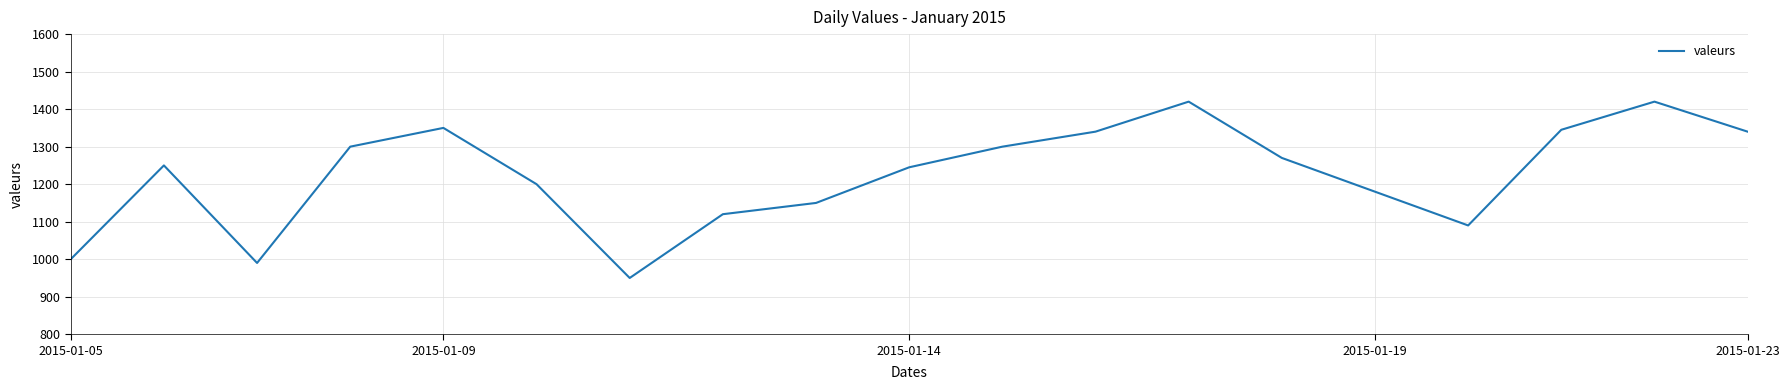

What is the difference between the maximum and minimum values?

470